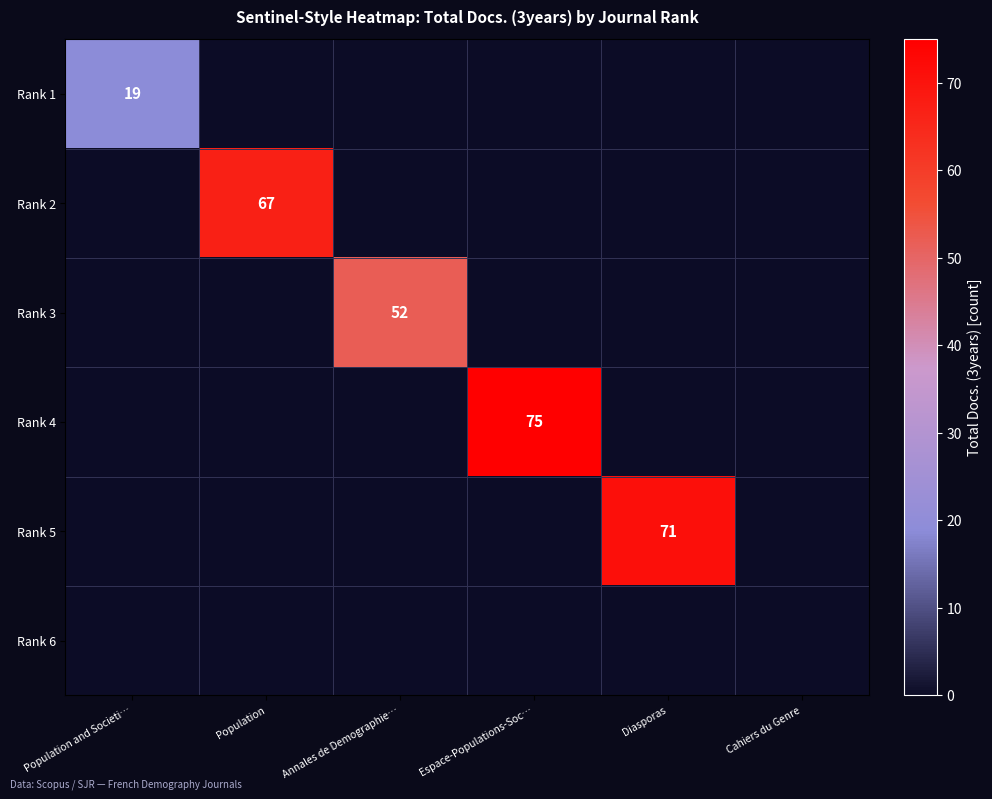

True or false: Rank 3 has a value of 21 at Annales de Demographie….

False